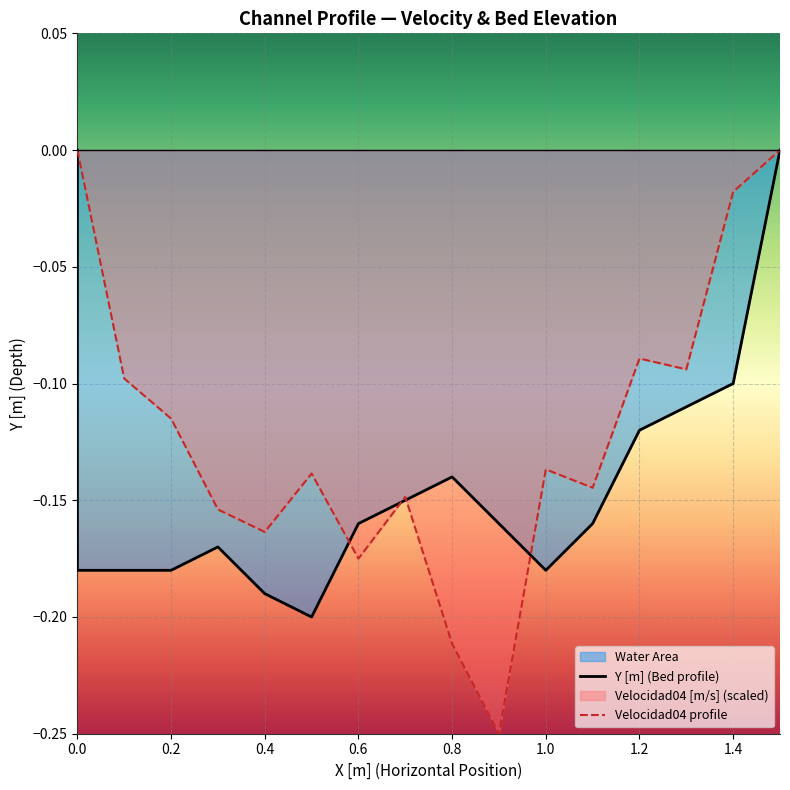

True or false: Y [m] and Velocidad04 [m/s] cross at least once.

True